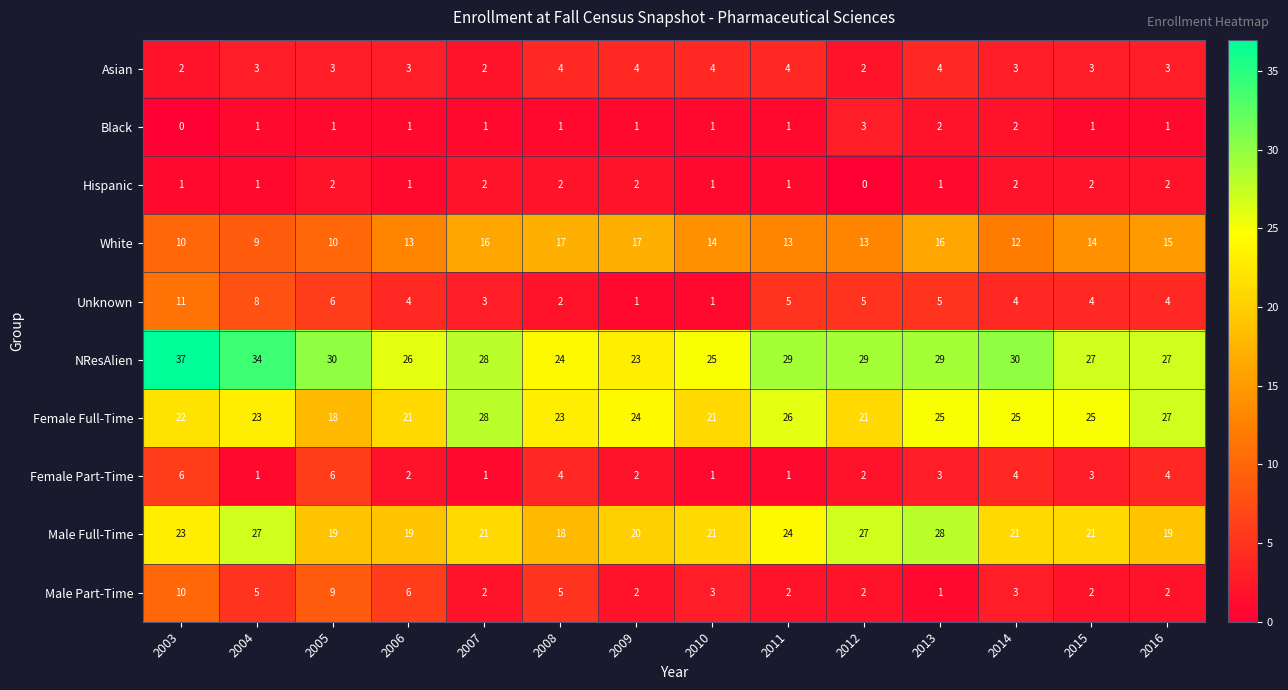

What is the maximum value for Female Part-Time?

6